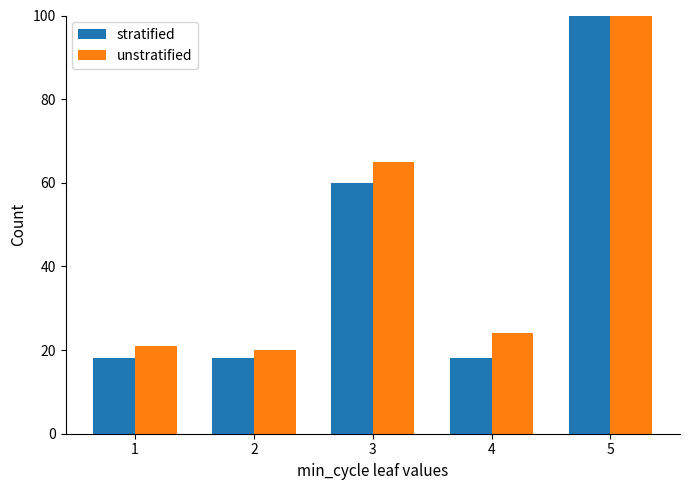

Where does the unstratified series first go above 24?

3